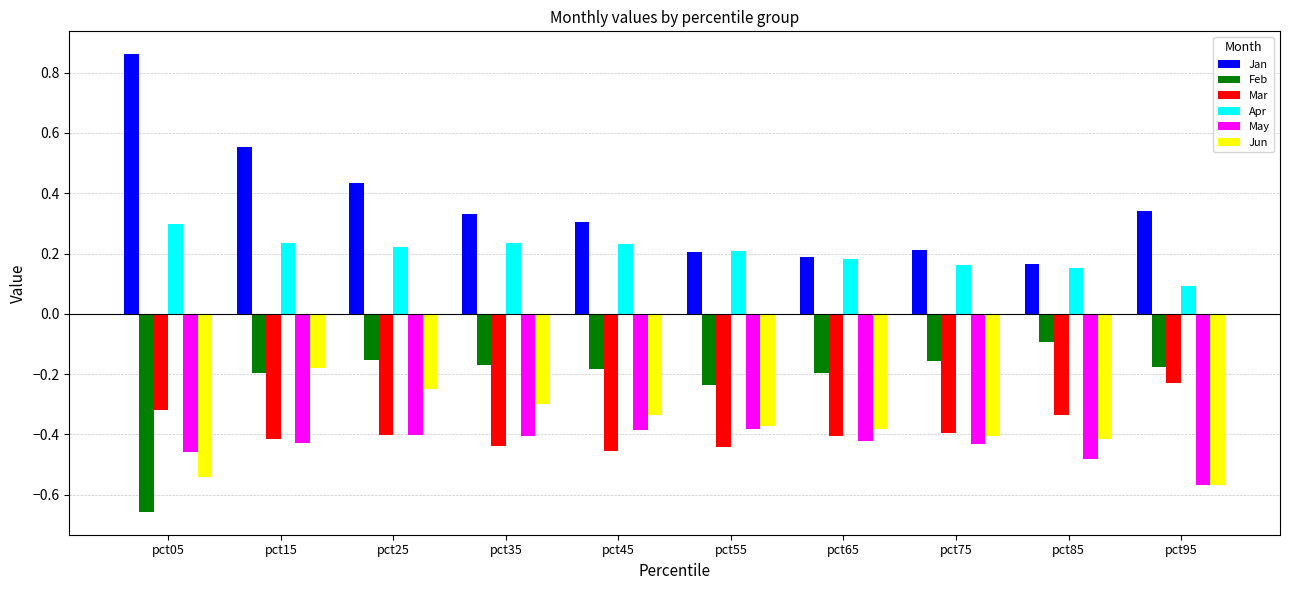

The value of Jan at pct65 is 0.2. True or false?

True